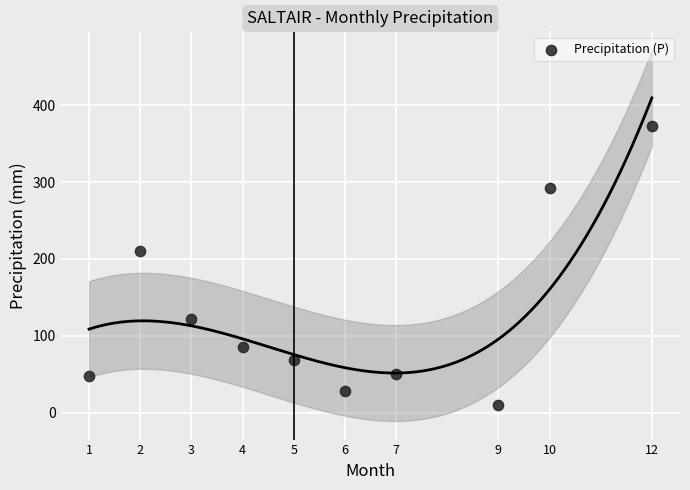

What is the range of X values (max minus min)?

11.0